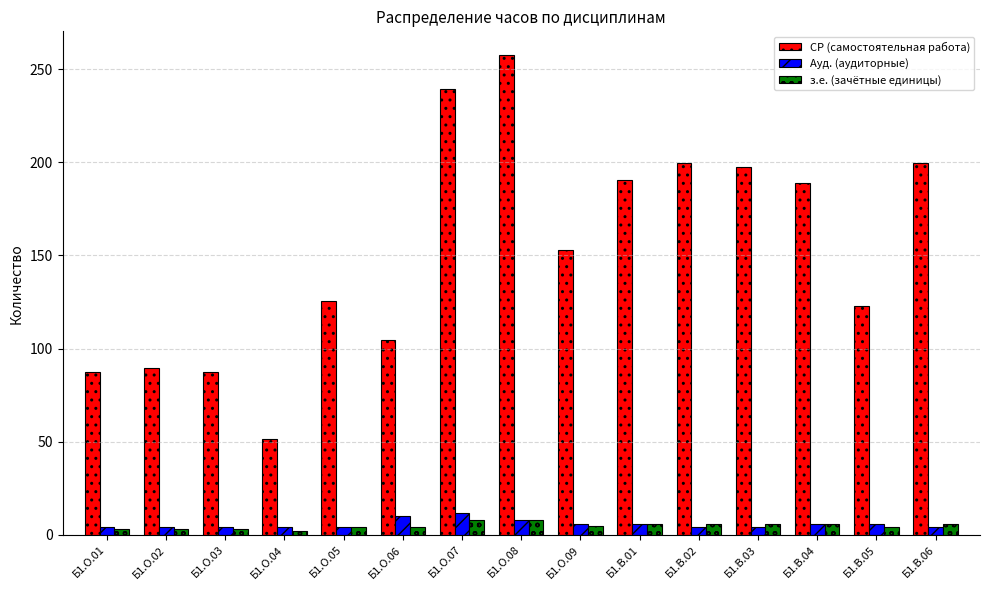

What is the average value of the з.е. (зачётные единицы) series?

4.9